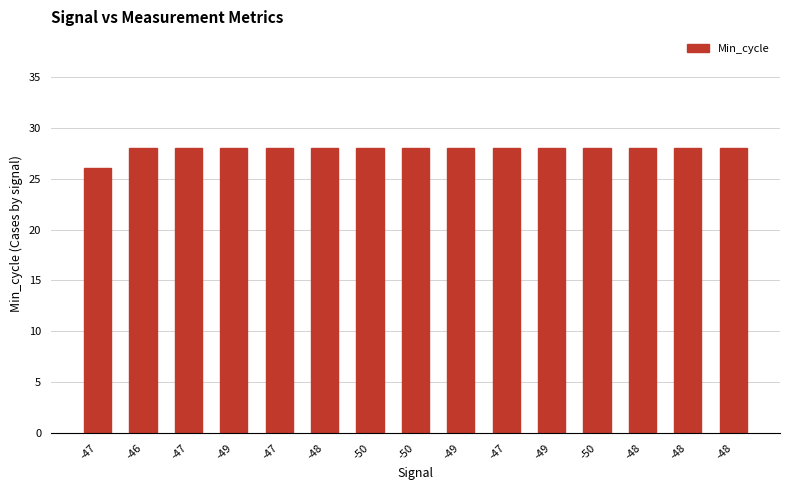

Reading left to right, extract all data points from this chart.

26	28	28	28	28	28	28	28	28	28	28	28	28	28	28